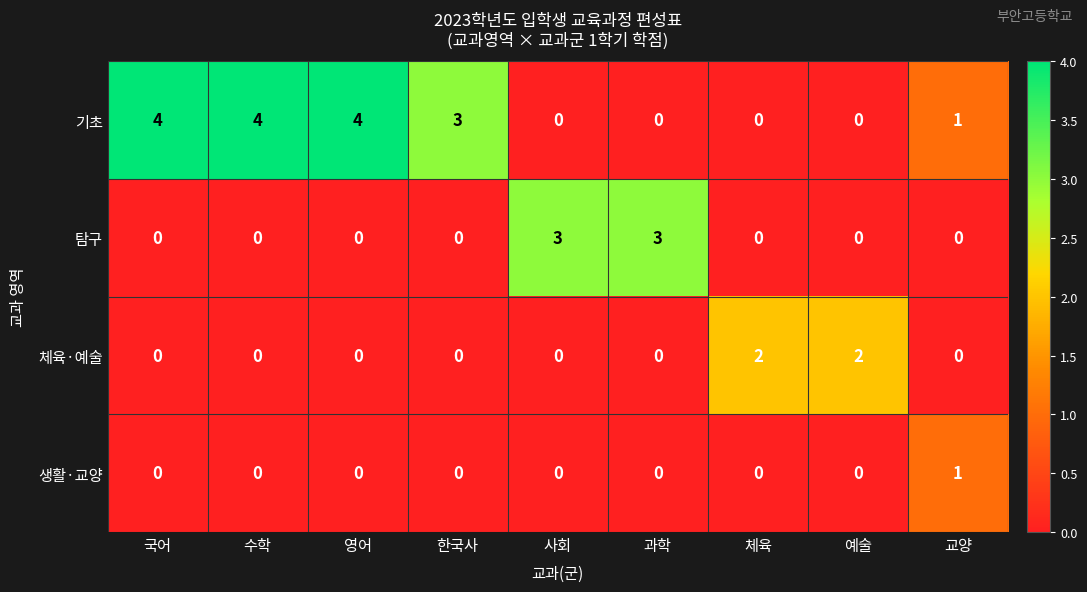

Rank the series by their maximum value, from lowest to highest.

생활·교양, 체육·예술, 탐구, 기초